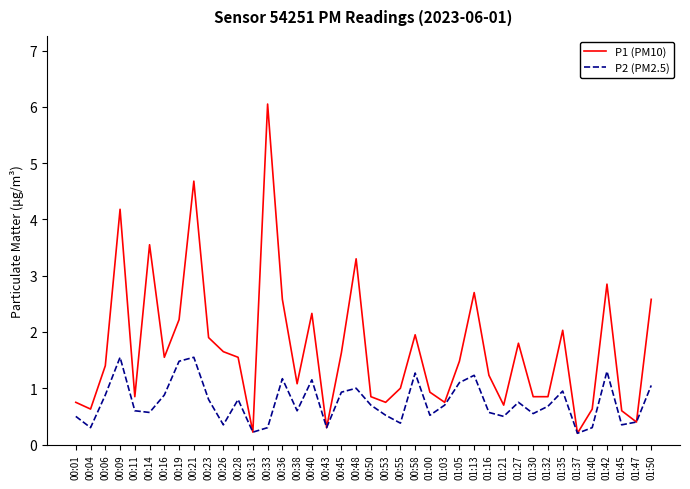

Is it true that P1 (PM10) equals 2.9 at 01:42?

True